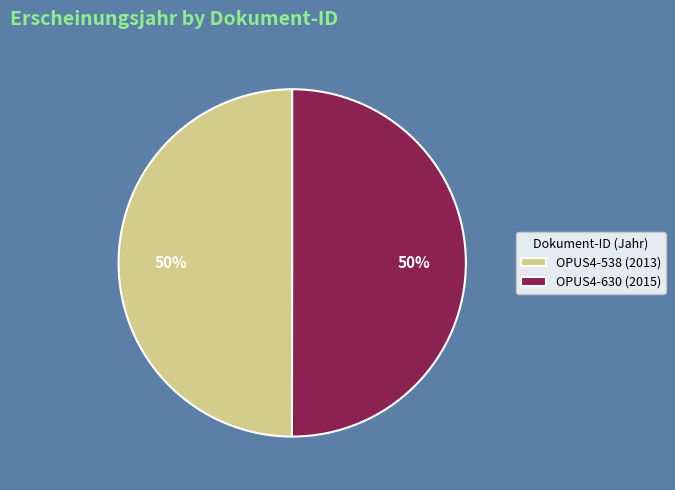

Is it true that OPUS4-538 is 61% of the pie?

False